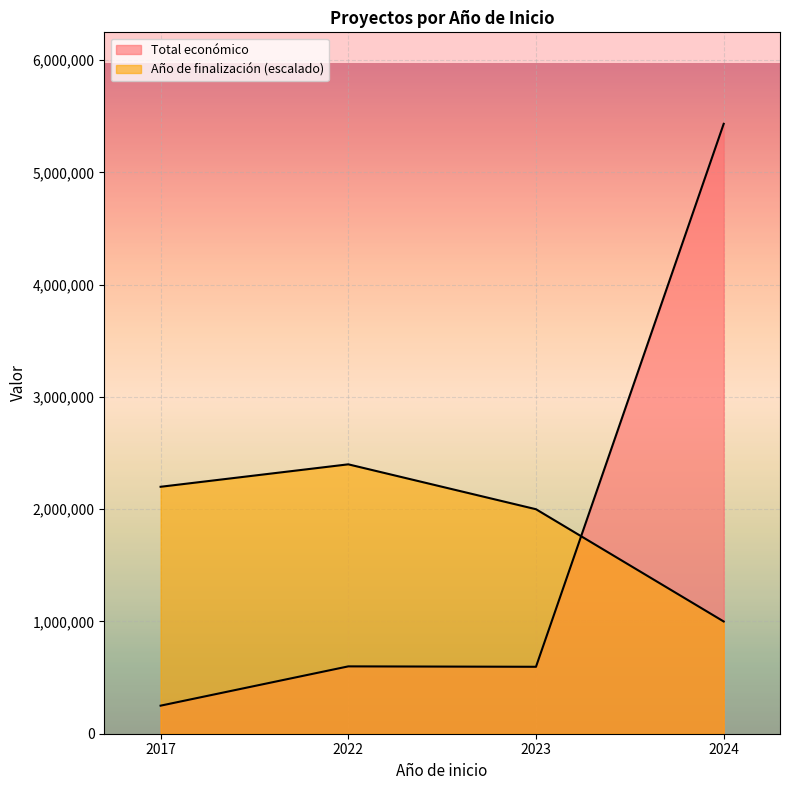

Is it true that Total económico equals 125431 at 2023?

False